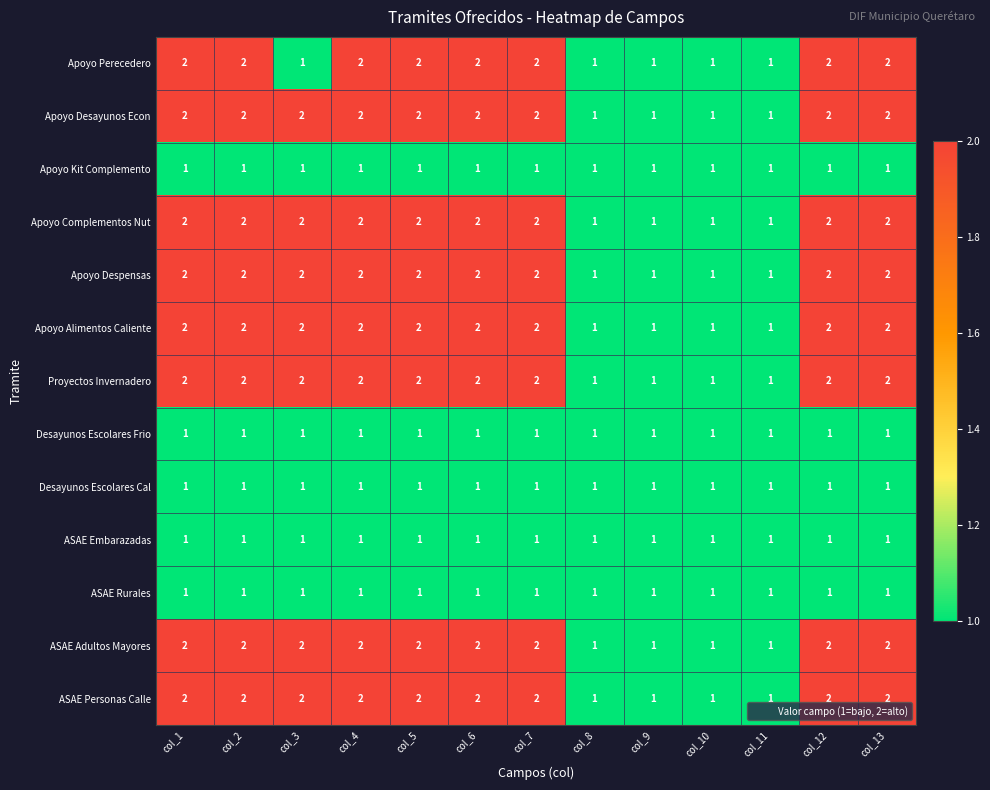

What is the sum of the ASAE Adultos Mayores values at col_12 and col_1?

4